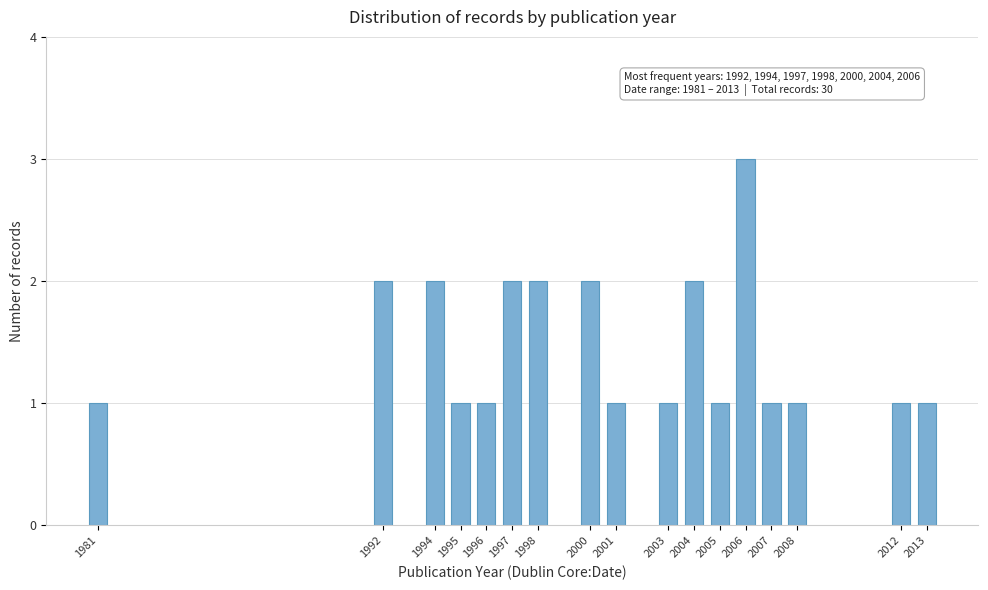

Reading left to right, transcribe all the data shown in this chart.

1981=1	1992=2	1994=2	1995=1	1996=1	1997=2	1998=2	2000=2	2001=1	2003=1	2004=2	2005=1	2006=3	2007=1	2008=1	2012=1	2013=1